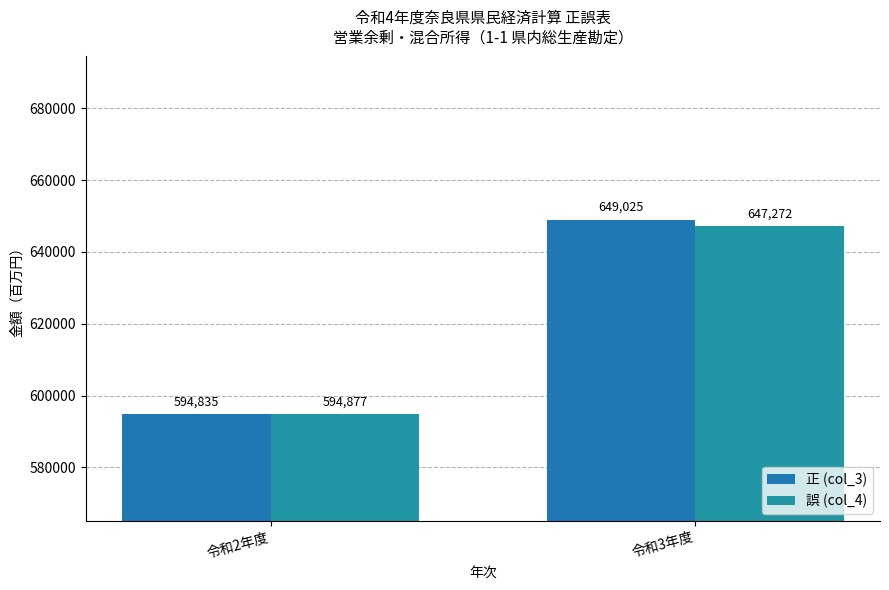

What are all the series names shown in the legend?

正 (col_3), 誤 (col_4)